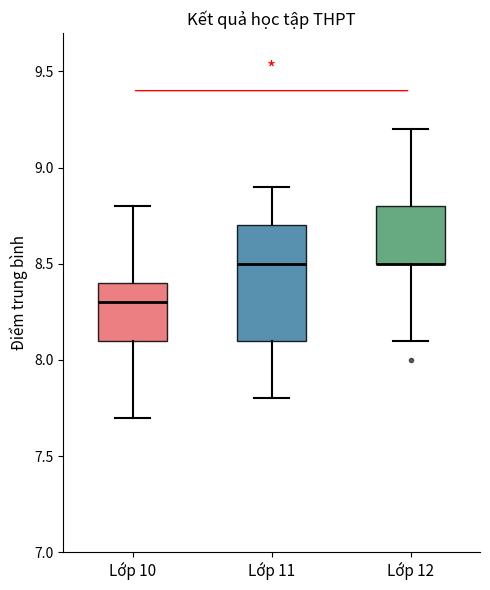

Which box is the tallest, from its lower edge to its upper edge?

Lớp 11